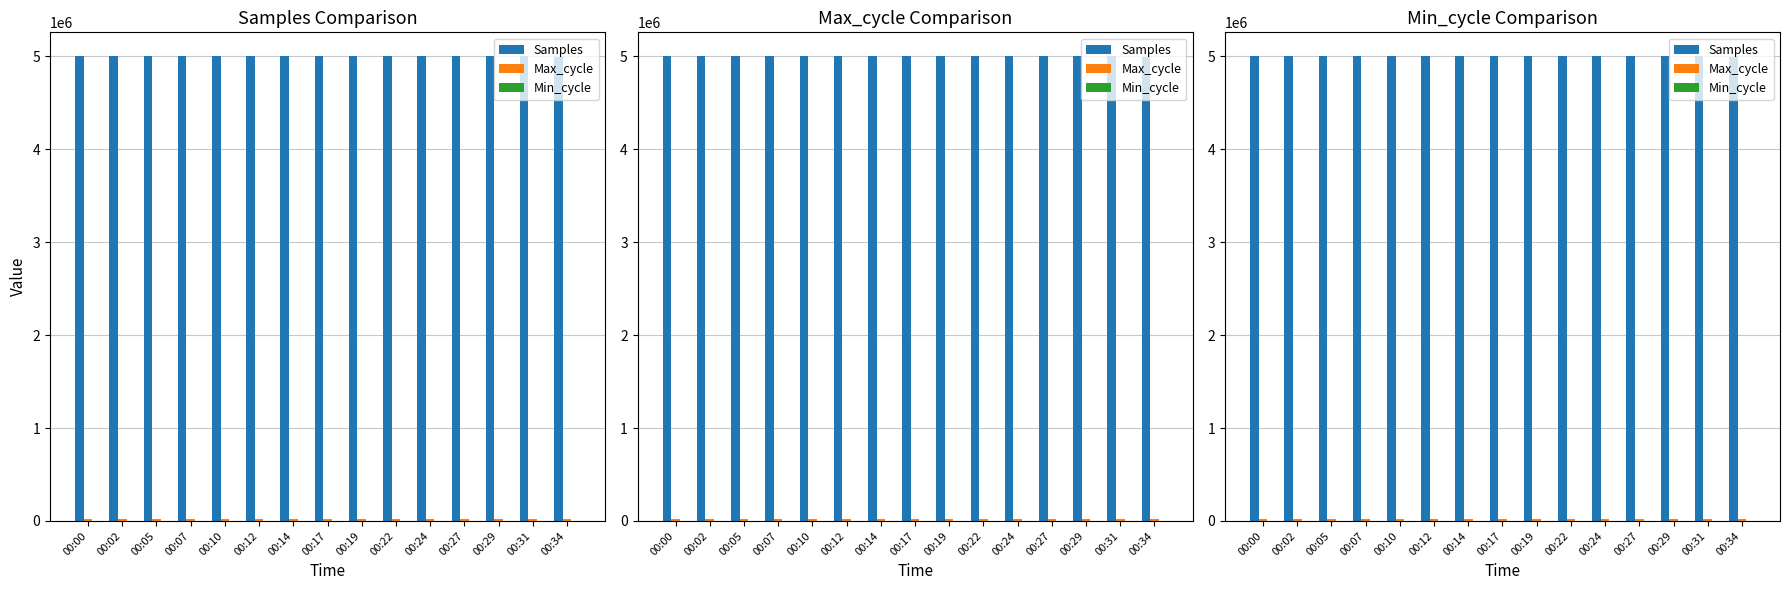

Reading left to right, transcribe all the data shown in this chart.

Samples: 00:00=5003646	00:02=5008311	00:05=5001355	00:07=5004583	00:10=5004212	00:12=5004256	00:14=5002722	00:17=5004105	00:19=5006970	00:22=5007062	00:24=5005691	00:27=5006603	00:29=5003716	00:31=5002346	00:34=4988414
Max_cycle: 00:00=19929	00:02=19951	00:05=19971	00:07=19929	00:10=20366	00:12=19996	00:14=19998	00:17=20552	00:19=19980	00:22=19951	00:24=19930	00:27=19925	00:29=19925	00:31=20209	00:34=19933
Min_cycle: 00:00=28	00:02=28	00:05=28	00:07=28	00:10=28	00:12=28	00:14=28	00:17=28	00:19=28	00:22=28	00:24=28	00:27=28	00:29=28	00:31=28	00:34=28